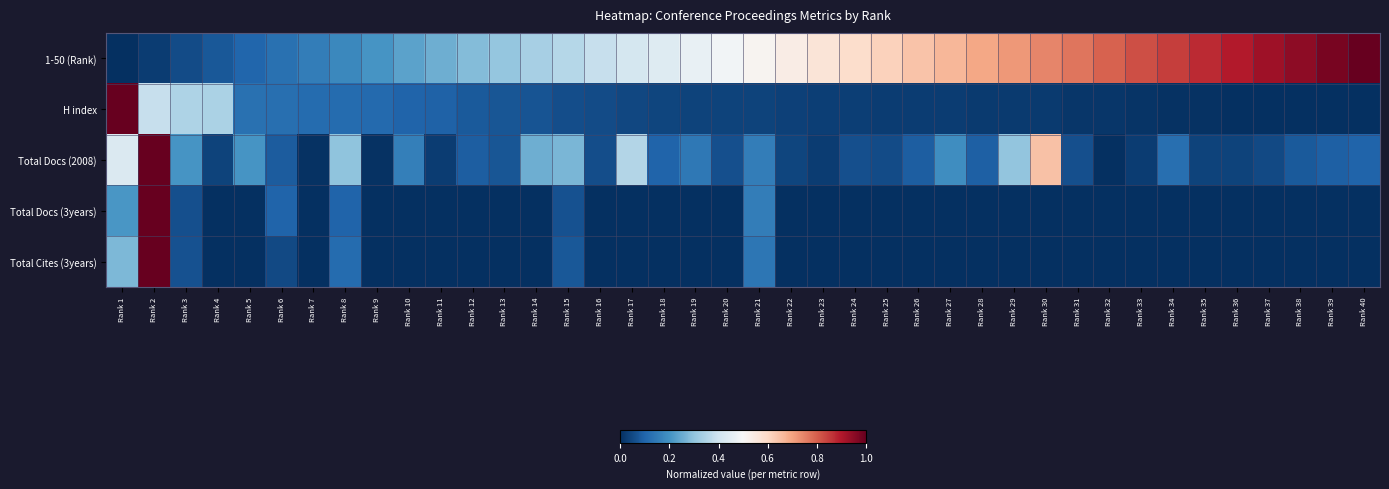

Reading left to right, transcribe all the data shown in this chart.

1-50 (Rank): Rank 1=0.0	Rank 2=0.0	Rank 3=0.1	Rank 4=0.1	Rank 5=0.1	Rank 6=0.1	Rank 7=0.2	Rank 8=0.2	Rank 9=0.2	Rank 10=0.2	Rank 11=0.3	Rank 12=0.3	Rank 13=0.3	Rank 14=0.3	Rank 15=0.4	Rank 16=0.4	Rank 17=0.4	Rank 18=0.4	Rank 19=0.5	Rank 20=0.5	Rank 21=0.5	Rank 22=0.5	Rank 23=0.6	Rank 24=0.6	Rank 25=0.6	Rank 26=0.6	Rank 27=0.7	Rank 28=0.7	Rank 29=0.7	Rank 30=0.7	Rank 31=0.8	Rank 32=0.8	Rank 33=0.8	Rank 34=0.8	Rank 35=0.9	Rank 36=0.9	Rank 37=0.9	Rank 38=0.9	Rank 39=1.0	Rank 40=1.0
H index: Rank 1=1.0	Rank 2=0.4	Rank 3=0.3	Rank 4=0.3	Rank 5=0.1	Rank 6=0.1	Rank 7=0.1	Rank 8=0.1	Rank 9=0.1	Rank 10=0.1	Rank 11=0.1	Rank 12=0.1	Rank 13=0.1	Rank 14=0.1	Rank 15=0.1	Rank 16=0.1	Rank 17=0.0	Rank 18=0.0	Rank 19=0.0	Rank 20=0.0	Rank 21=0.0	Rank 22=0.0	Rank 23=0.0	Rank 24=0.0	Rank 25=0.0	Rank 26=0.0	Rank 27=0.0	Rank 28=0.0	Rank 29=0.0	Rank 30=0.0	Rank 31=0.0	Rank 32=0.0	Rank 33=0.0	Rank 34=0.0	Rank 35=0.0	Rank 36=0.0	Rank 37=0.0	Rank 38=0.0	Rank 39=0.0	Rank 40=0.0
Total Docs (2008): Rank 1=0.4	Rank 2=1.0	Rank 3=0.2	Rank 4=0.0	Rank 5=0.2	Rank 6=0.1	Rank 7=0.0	Rank 8=0.3	Rank 9=0.0	Rank 10=0.2	Rank 11=0.0	Rank 12=0.1	Rank 13=0.1	Rank 14=0.3	Rank 15=0.3	Rank 16=0.1	Rank 17=0.4	Rank 18=0.1	Rank 19=0.1	Rank 20=0.1	Rank 21=0.2	Rank 22=0.0	Rank 23=0.0	Rank 24=0.1	Rank 25=0.1	Rank 26=0.1	Rank 27=0.2	Rank 28=0.1	Rank 29=0.3	Rank 30=0.6	Rank 31=0.1	Rank 32=0.0	Rank 33=0.0	Rank 34=0.1	Rank 35=0.0	Rank 36=0.0	Rank 37=0.0	Rank 38=0.1	Rank 39=0.1	Rank 40=0.1
Total Docs (3years): Rank 1=0.2	Rank 2=1.0	Rank 3=0.1	Rank 4=0.0	Rank 5=0.0	Rank 6=0.1	Rank 7=0.0	Rank 8=0.1	Rank 9=0.0	Rank 10=0.0	Rank 11=0.0	Rank 12=0.0	Rank 13=0.0	Rank 14=0.0	Rank 15=0.1	Rank 16=0.0	Rank 17=0.0	Rank 18=0.0	Rank 19=0.0	Rank 20=0.0	Rank 21=0.2	Rank 22=0.0	Rank 23=0.0	Rank 24=0.0	Rank 25=0.0	Rank 26=0.0	Rank 27=0.0	Rank 28=0.0	Rank 29=0.0	Rank 30=0.0	Rank 31=0.0	Rank 32=0.0	Rank 33=0.0	Rank 34=0.0	Rank 35=0.0	Rank 36=0.0	Rank 37=0.0	Rank 38=0.0	Rank 39=0.0	Rank 40=0.0
Total Cites (3years): Rank 1=0.3	Rank 2=1.0	Rank 3=0.1	Rank 4=0.0	Rank 5=0.0	Rank 6=0.1	Rank 7=0.0	Rank 8=0.1	Rank 9=0.0	Rank 10=0.0	Rank 11=0.0	Rank 12=0.0	Rank 13=0.0	Rank 14=0.0	Rank 15=0.1	Rank 16=0.0	Rank 17=0.0	Rank 18=0.0	Rank 19=0.0	Rank 20=0.0	Rank 21=0.1	Rank 22=0.0	Rank 23=0.0	Rank 24=0.0	Rank 25=0.0	Rank 26=0.0	Rank 27=0.0	Rank 28=0.0	Rank 29=0.0	Rank 30=0.0	Rank 31=0.0	Rank 32=0.0	Rank 33=0.0	Rank 34=0.0	Rank 35=0.0	Rank 36=0.0	Rank 37=0.0	Rank 38=0.0	Rank 39=0.0	Rank 40=0.0